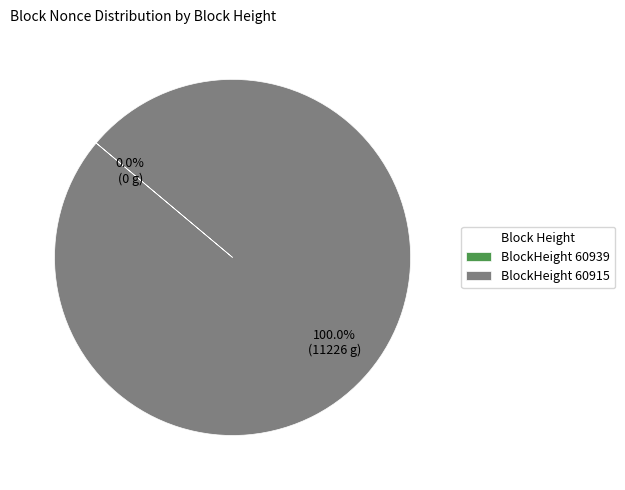

Count the number of slices in the pie.

2